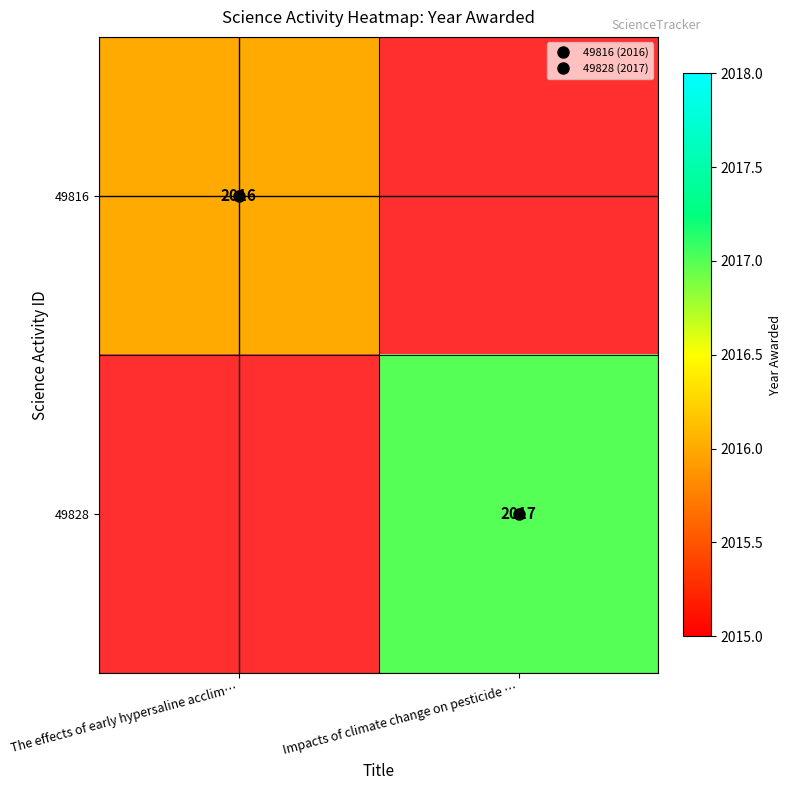

At how many categories does at least one series exceed 2016?

1